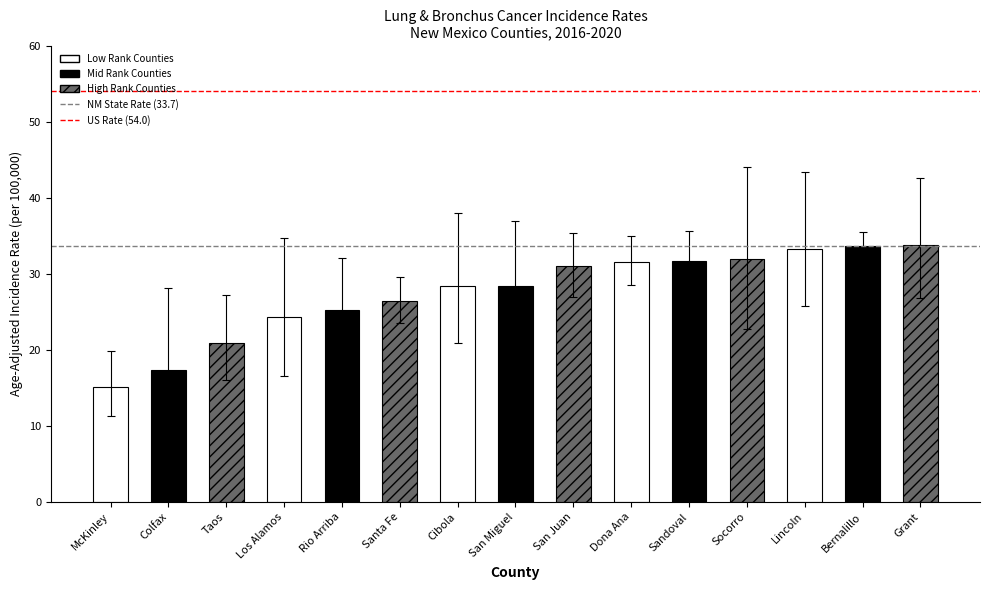

Where is US Rate (54.0) nearest to the value 54?

McKinley